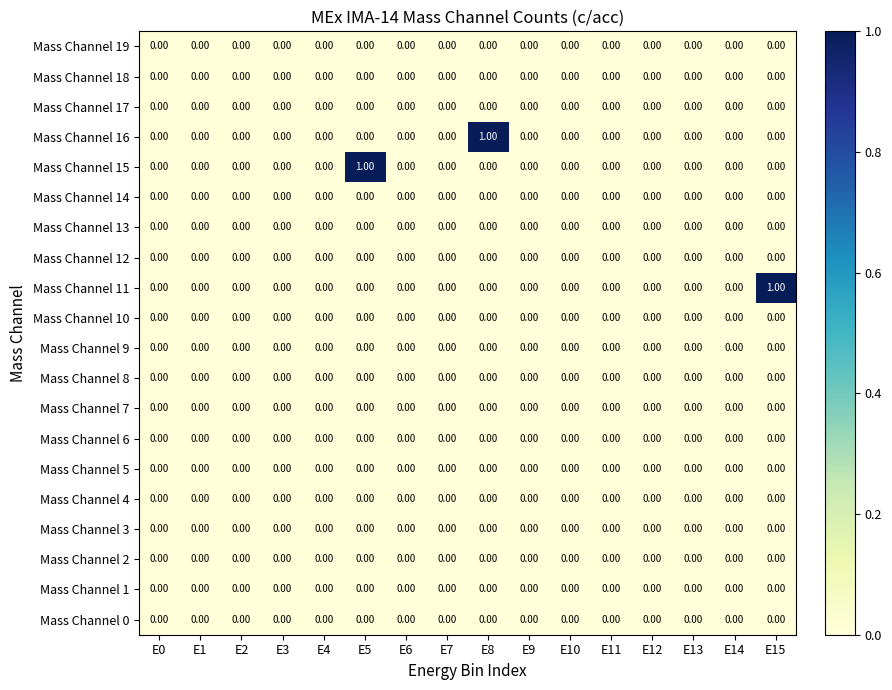

Which series changed the most between E5 and E11?

Mass Channel 15